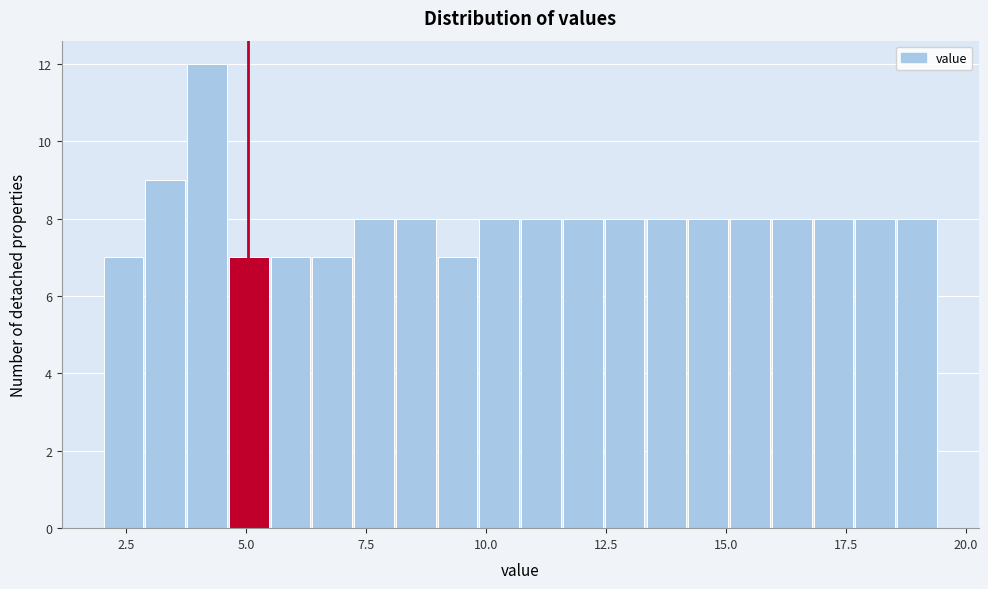

Read against the x-axis, roughly where is the centre of the tallest bar?

4.0